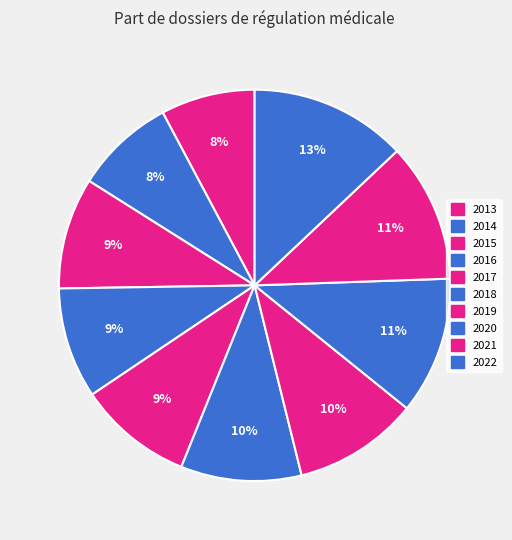

Is it true that 2015 is 9% of the pie?

True